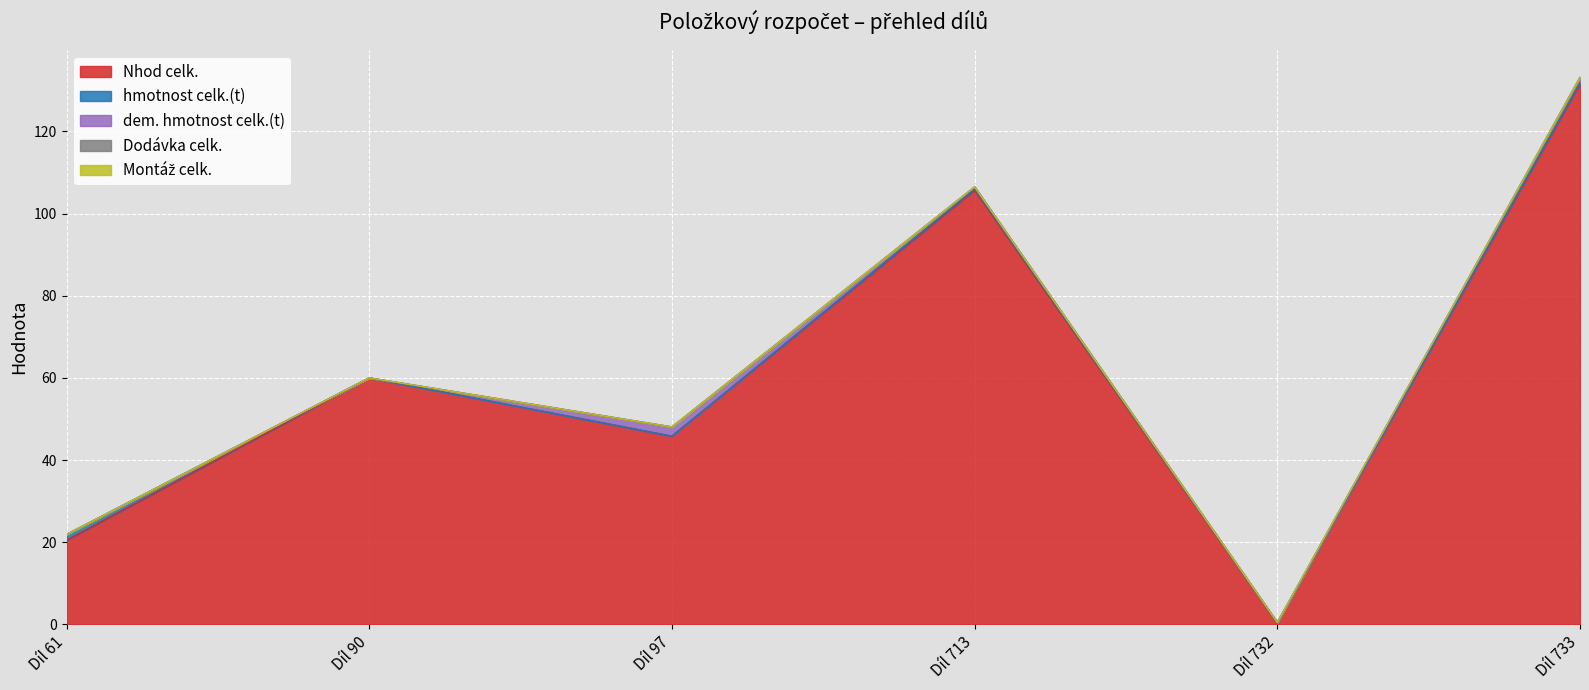

What is the total value across all series at Díl 61?

21.9